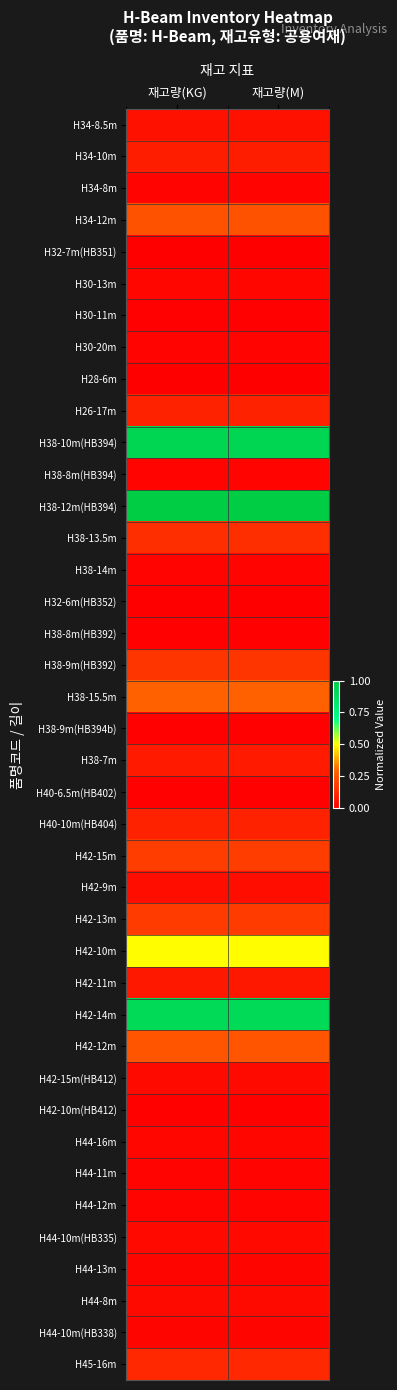

What is the spread (max minus min) of values at 재고량(KG)?

1.0